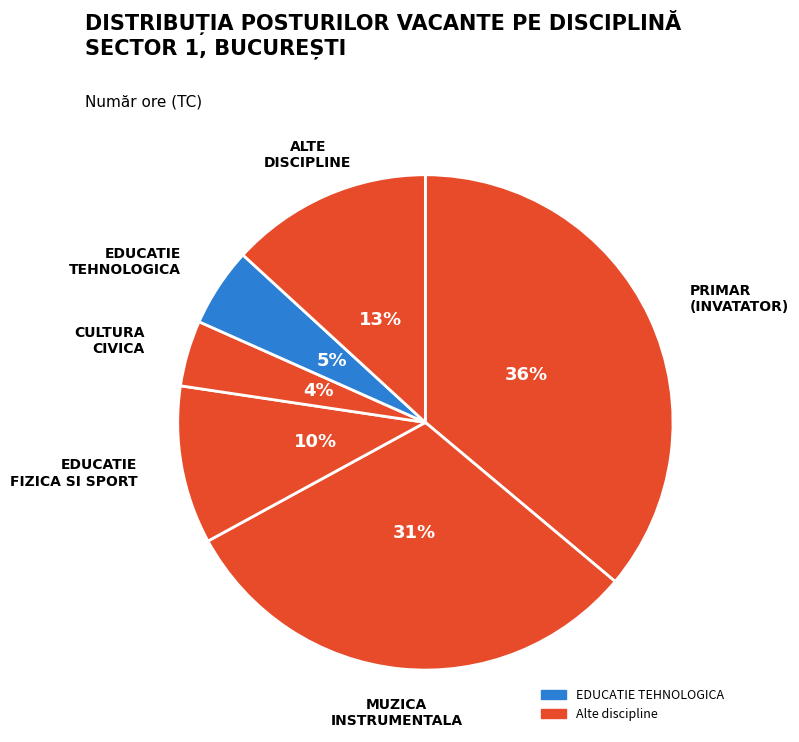

Is there any slice that represents more than half of the pie?

No